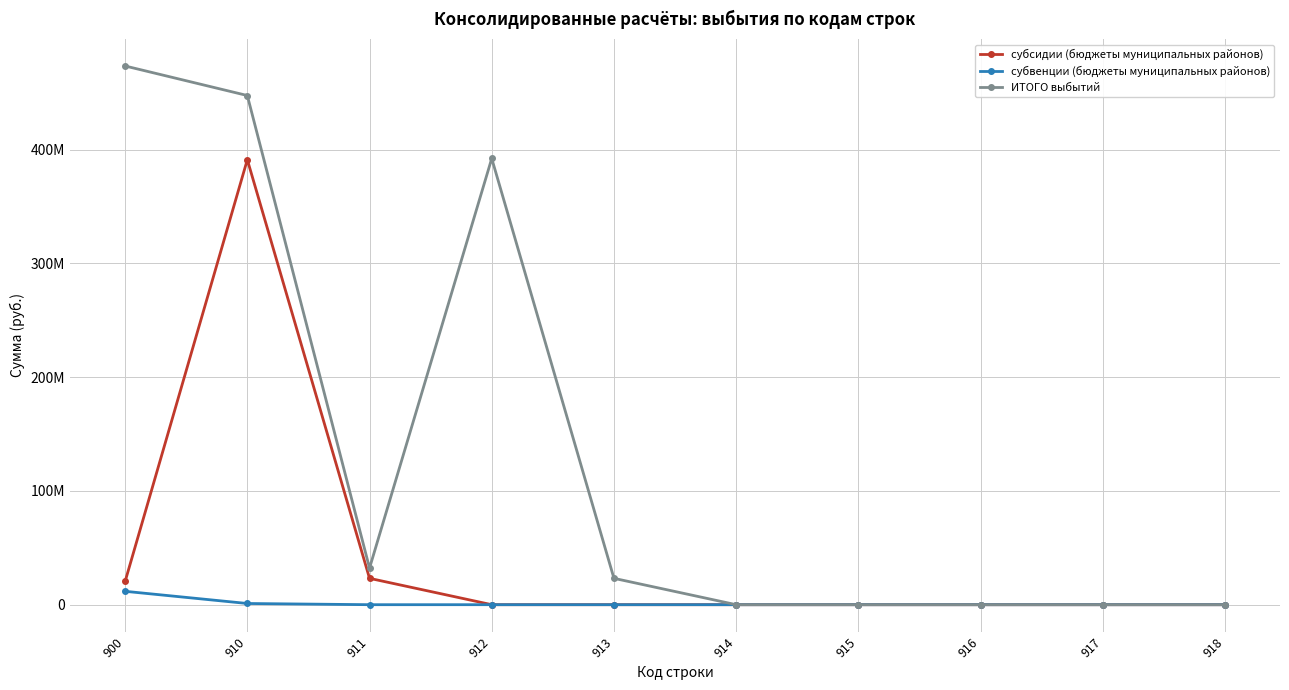

What are all the series names shown in the legend?

субсидии (бюджеты муниципальных районов), субвенции (бюджеты муниципальных районов), ИТОГО выбытий